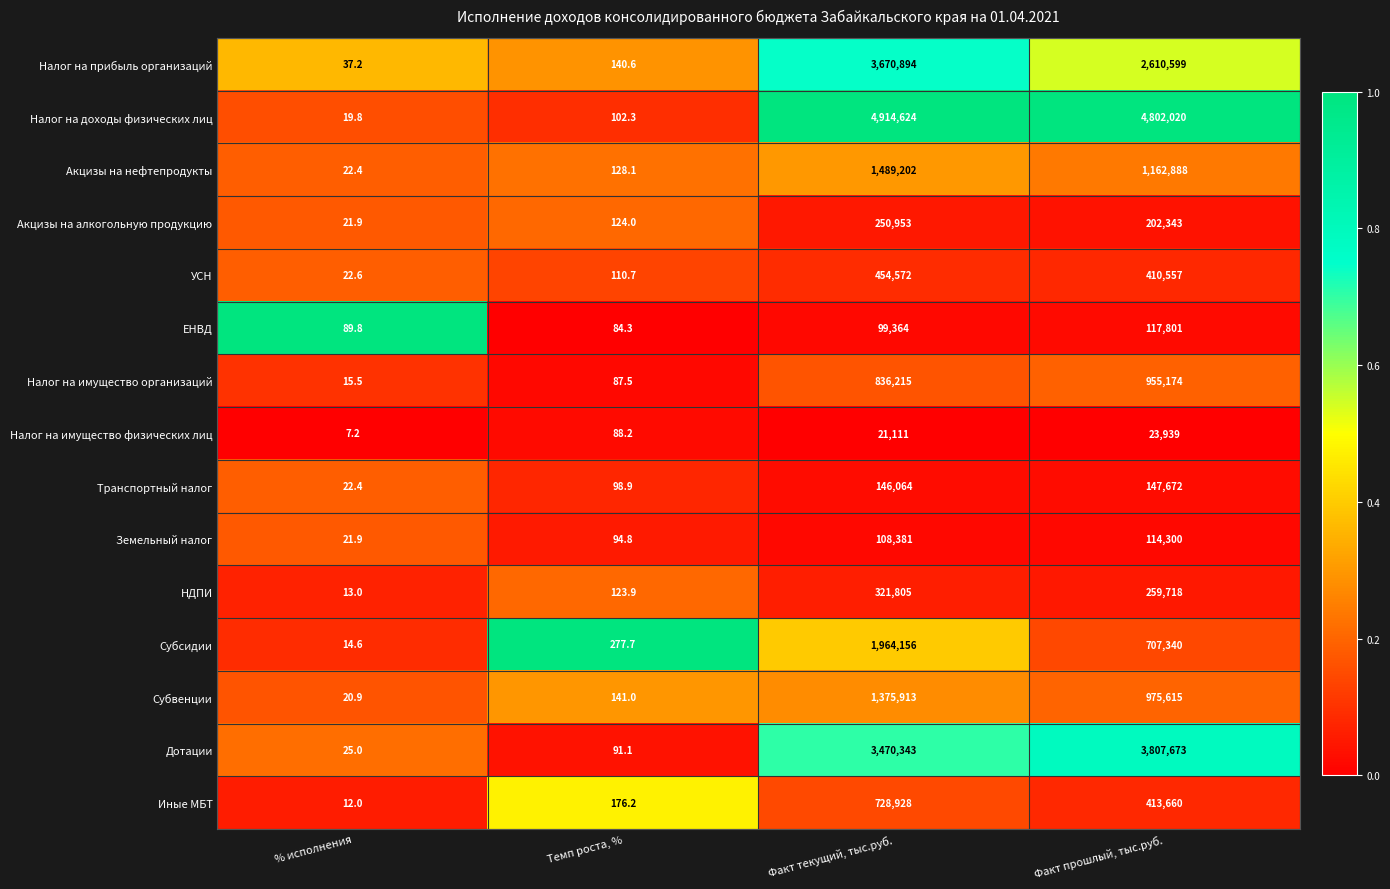

At Темп роста, %, list the series in order from largest to smallest.

Субсидии, Иные МБТ, Субвенции, Налог на прибыль организаций, Акцизы на нефтепродукты, Акцизы на алкогольную продукцию, НДПИ, УСН, Налог на доходы физических лиц, Транспортный налог, Земельный налог, Дотации, Налог на имущество физических лиц, Налог на имущество организаций, ЕНВД